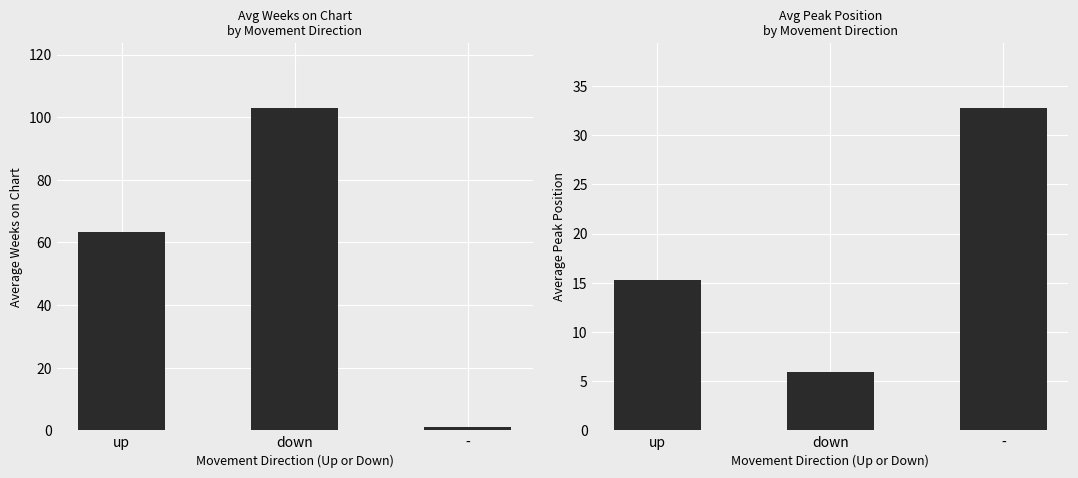

What is the sum of the Avg Peak Position values at up and -?

48.1